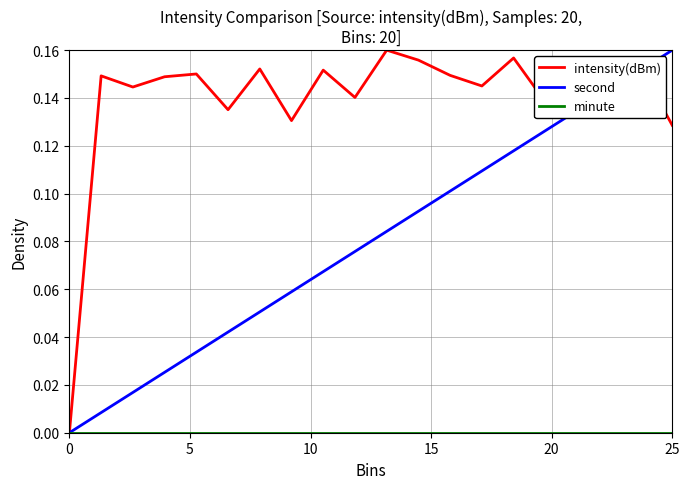

How many lines are shown in the chart?

3